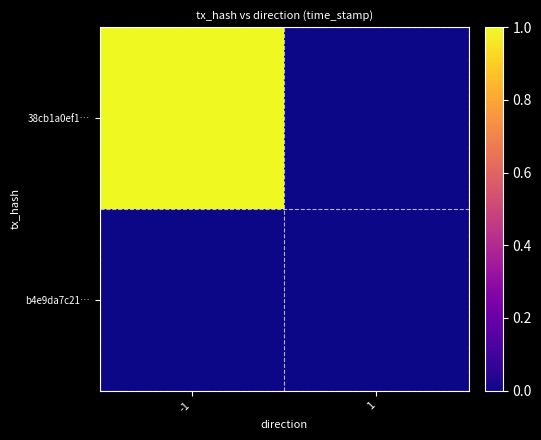

At -1, list the series in order from smallest to largest.

b4e9da7c21…, 38cb1a0ef1…